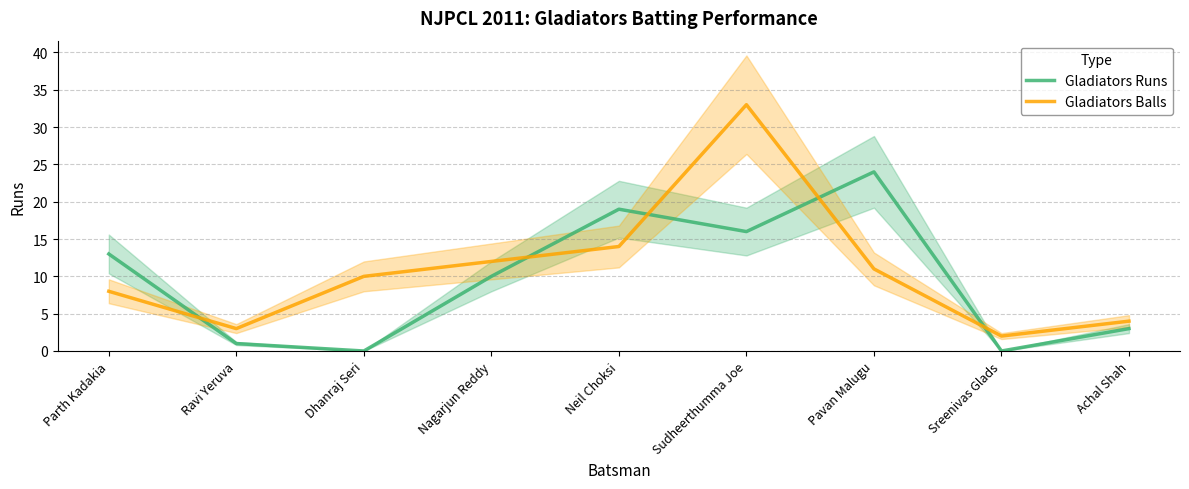

What are all the series names shown in the legend?

Gladiators Runs, Gladiators Balls